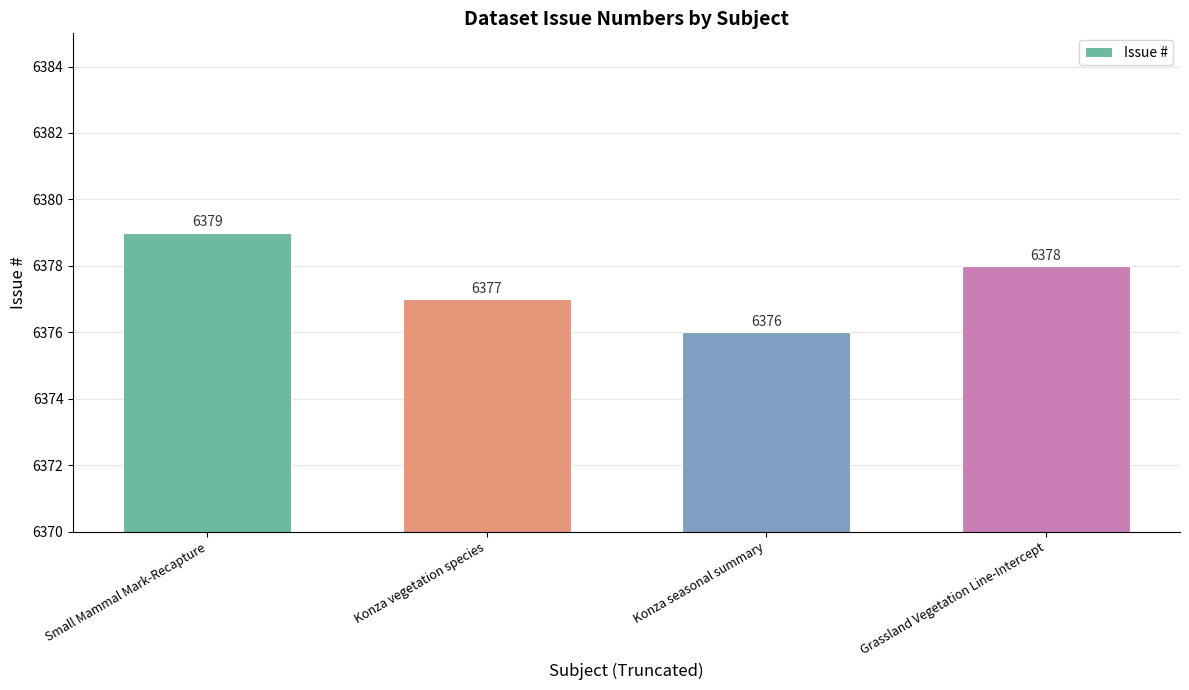

Where is the data nearest to the value 6377?

Konza vegetation species